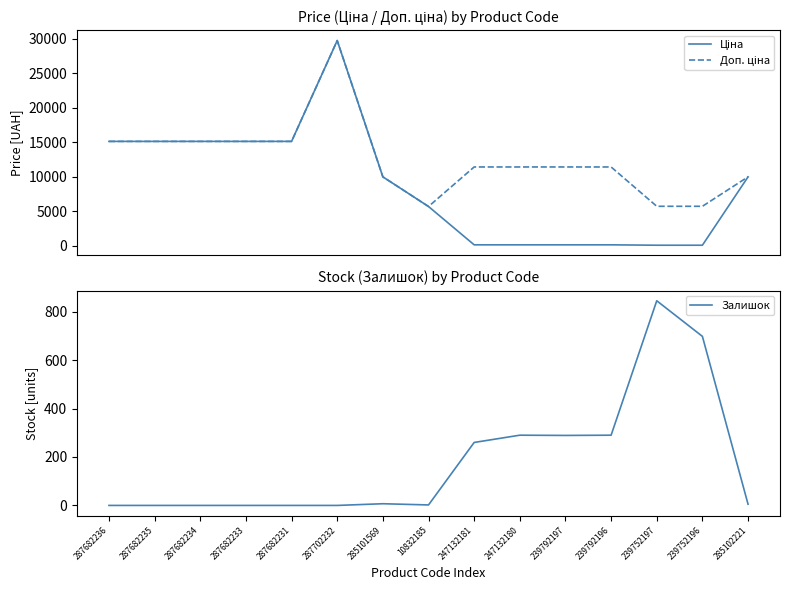

Between 239752196 and 285102221, which series saw the biggest shift?

Ціна